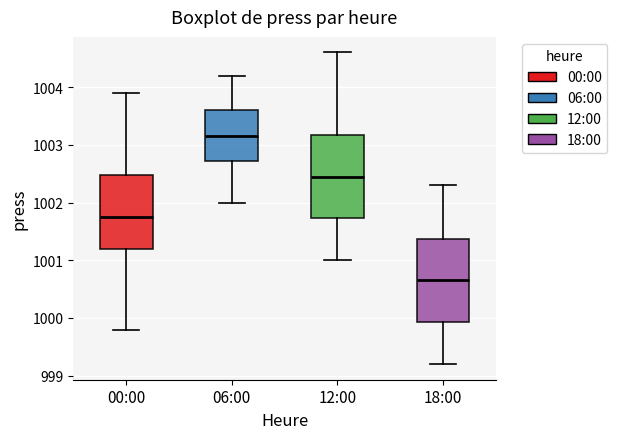

Where does the upper whisker of the box for 06:00 end on the y-axis? The values are not printed on the chart, so give them approximately, as read against the axis.

1004.2